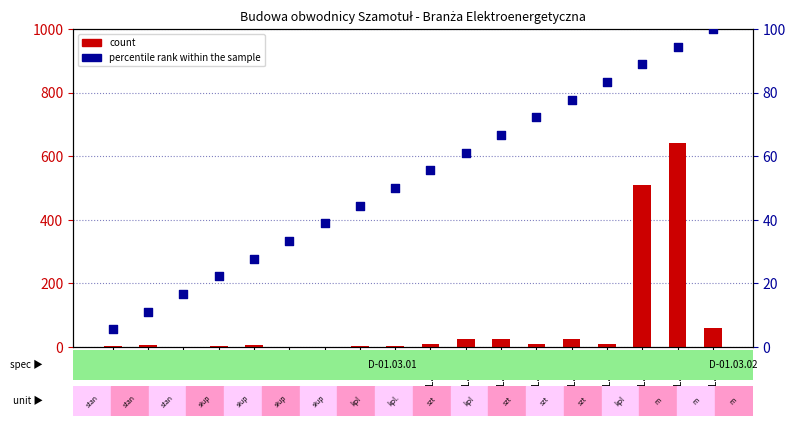

Is the value of count at L.p.8 greater than the value of percentile rank within the sample at L.p.13?

No